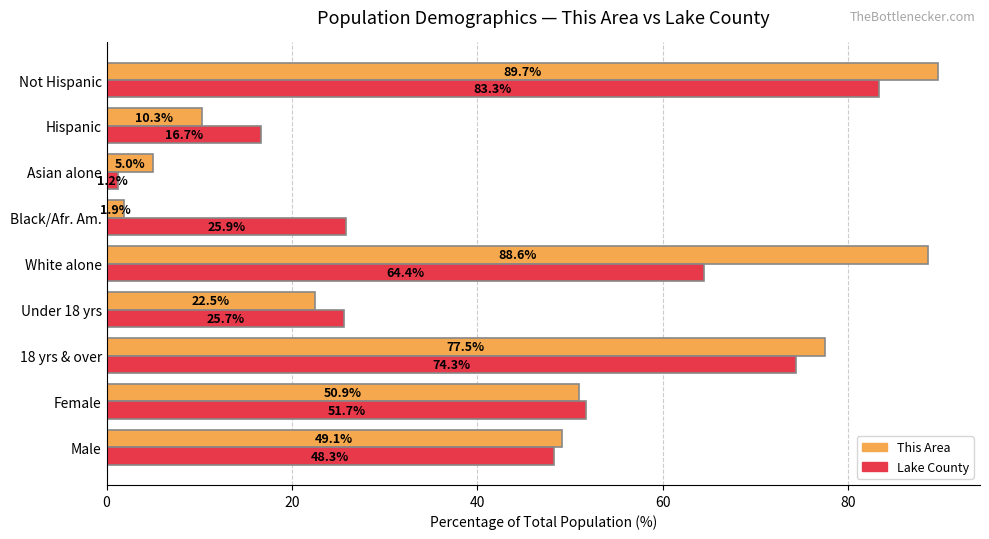

Rank the series by their average value, from lowest to highest.

Lake County, This Area